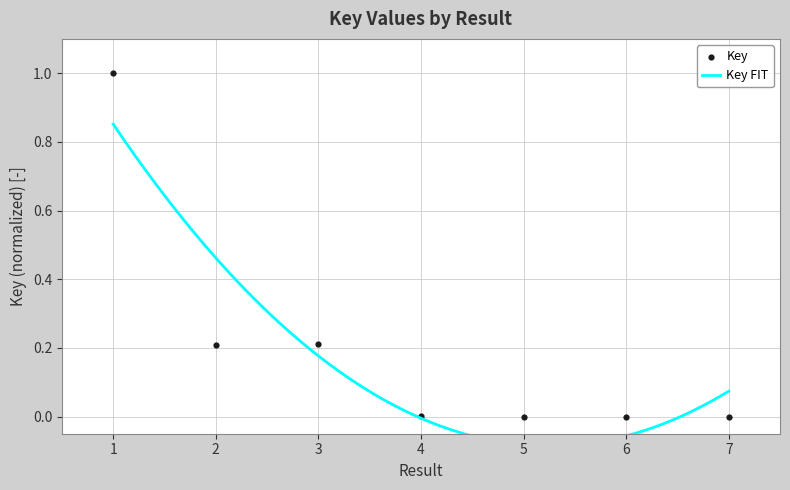

What is the change in value from 2 to 6?

-0.2